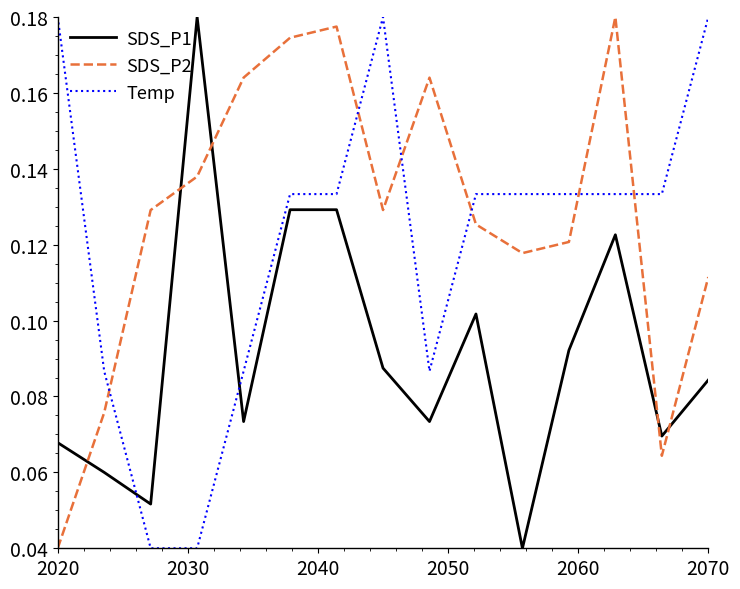

Rank the series by their average value, from lowest to highest.

SDS_P1, Temp, SDS_P2